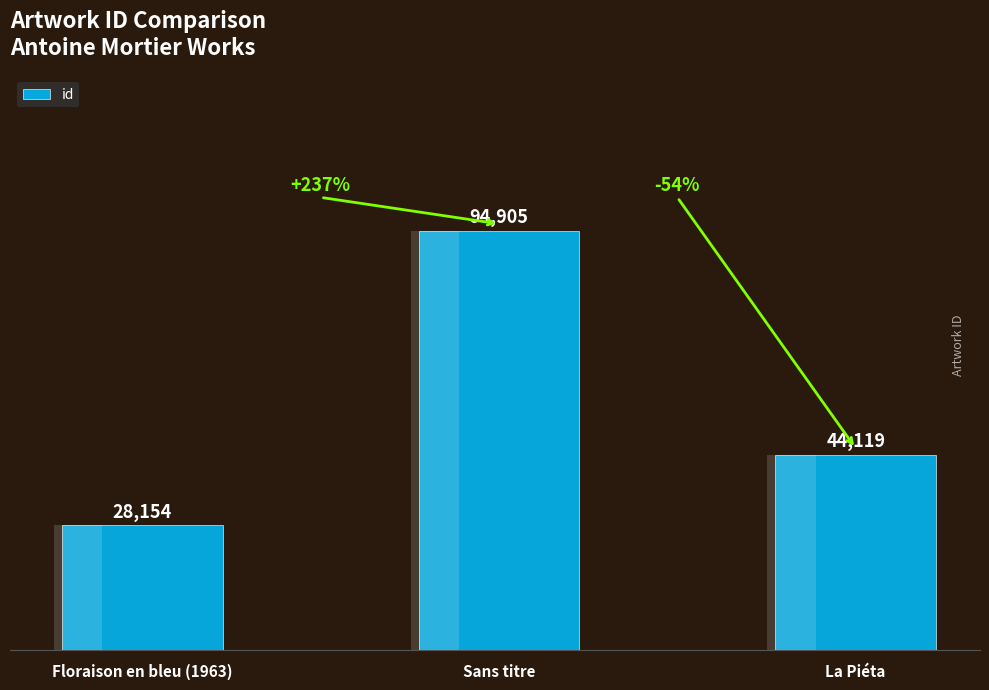

What is the label of the 3rd bar from the right?

Floraison en bleu (1963)